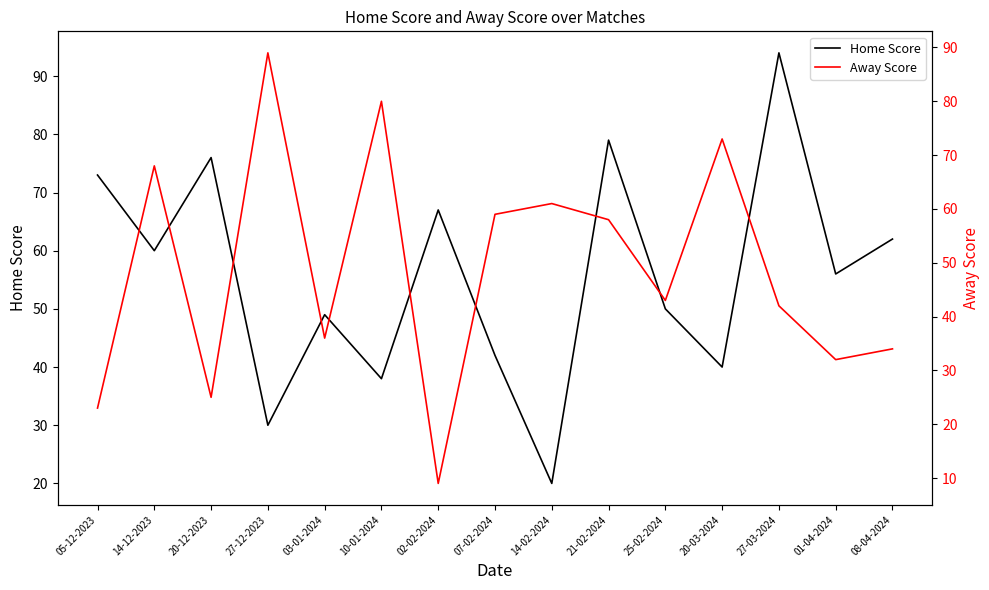

True or false: Home Score and Away Score cross at least once.

True